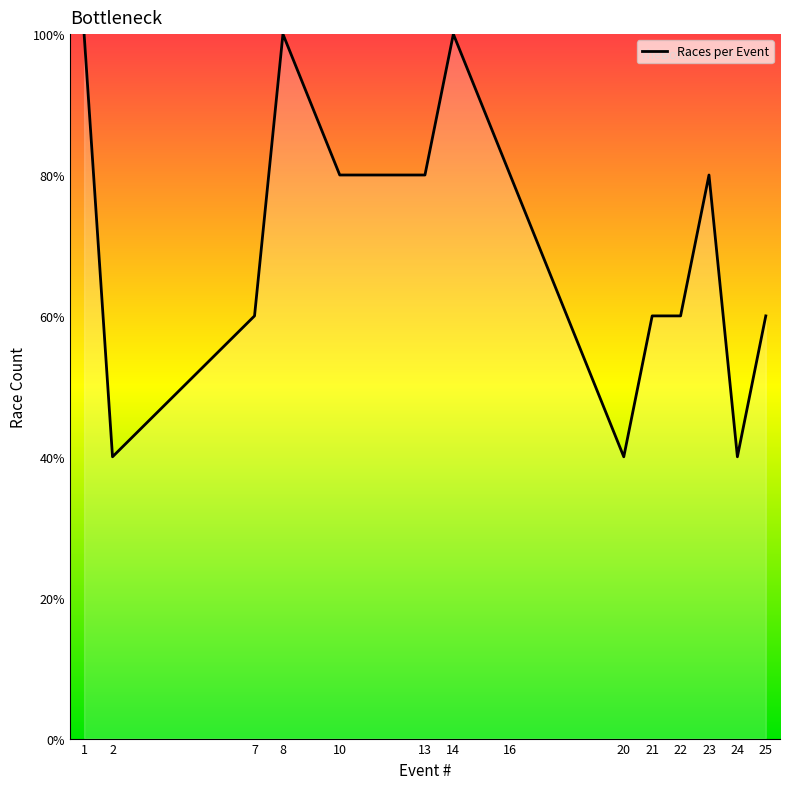

Rank the categories by value from highest to lowest.

1, 8, 14, 10, 13, 16, 23, 7, 21, 22, 25, 2, 20, 24